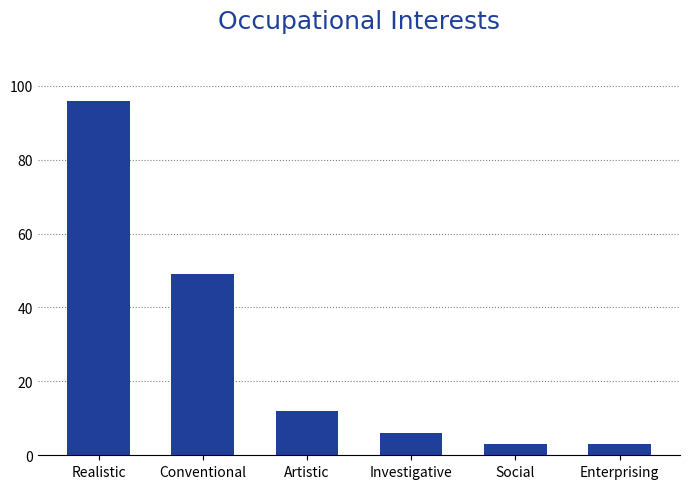

The chart shows a value of 12 at Artistic. True or false?

True